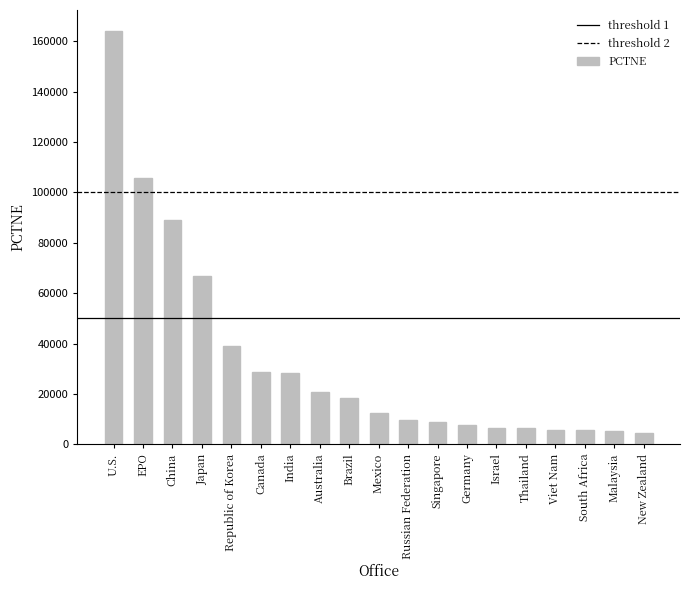

What is the minimum value shown in the chart?

4414